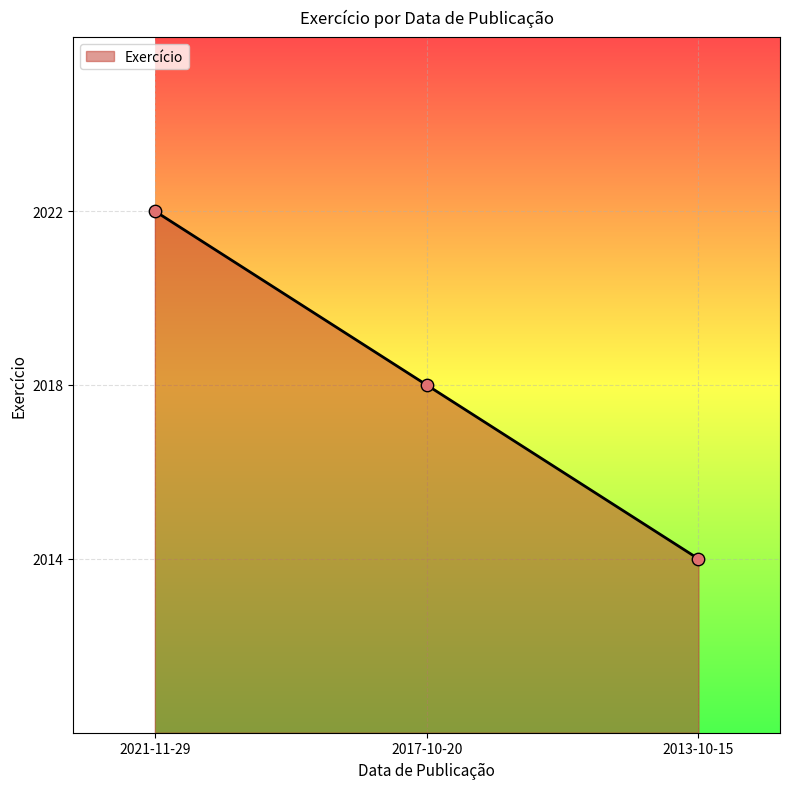

What is the ratio of the value at 2017-10-20 to the value at 2013-10-15?

1.0